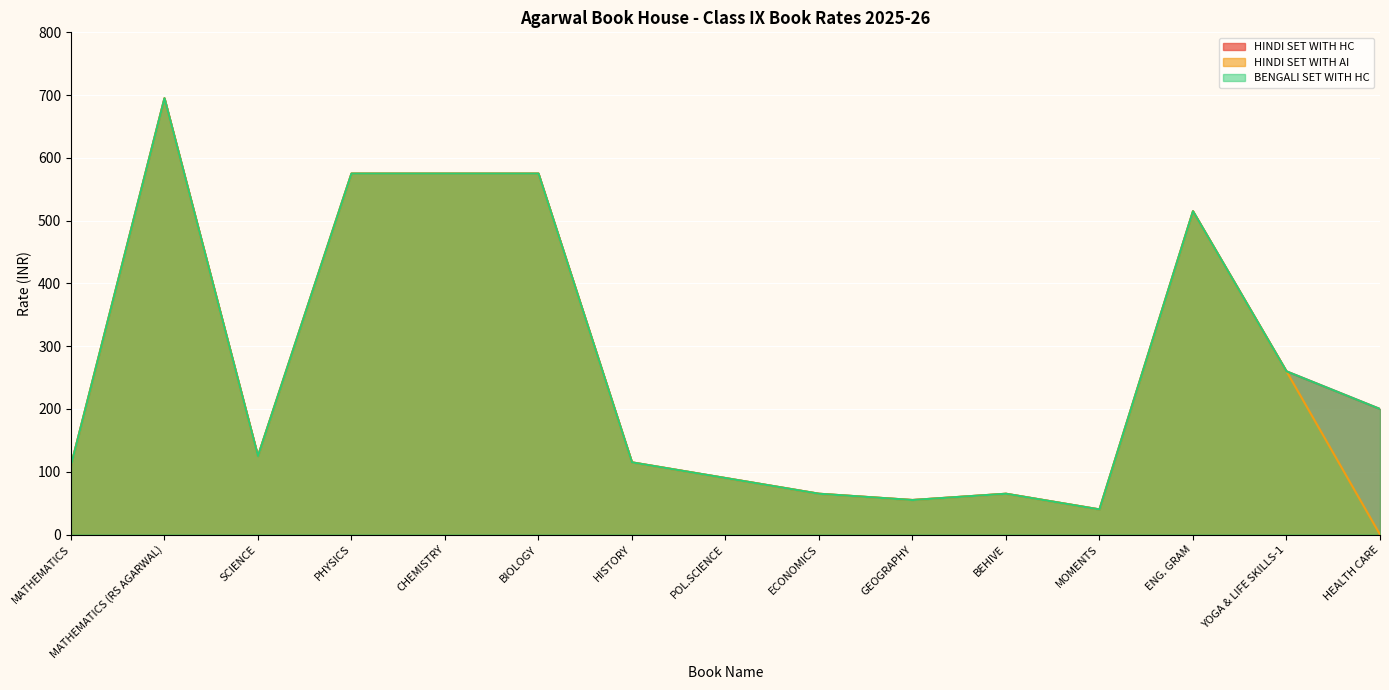

Reading left to right, list all the values displayed in this chart.

HINDI SET WITH HC: MATHEMATICS=110	MATHEMATICS (RS AGARWAL)=695	SCIENCE=125	PHYSICS=575	CHEMISTRY=575	BIOLOGY=575	HISTORY=115	POL.SCIENCE=90	ECONOMICS=65	GEOGRAPHY=55	BEHIVE=65	MOMENTS=40	ENG. GRAM=515	YOGA & LIFE SKILLS-1=260	HEALTH CARE=200
HINDI SET WITH AI: MATHEMATICS=110	MATHEMATICS (RS AGARWAL)=695	SCIENCE=125	PHYSICS=575	CHEMISTRY=575	BIOLOGY=575	HISTORY=115	POL.SCIENCE=90	ECONOMICS=65	GEOGRAPHY=55	BEHIVE=65	MOMENTS=40	ENG. GRAM=515	YOGA & LIFE SKILLS-1=260	HEALTH CARE=0
BENGALI SET WITH HC: MATHEMATICS=110	MATHEMATICS (RS AGARWAL)=695	SCIENCE=125	PHYSICS=575	CHEMISTRY=575	BIOLOGY=575	HISTORY=115	POL.SCIENCE=90	ECONOMICS=65	GEOGRAPHY=55	BEHIVE=65	MOMENTS=40	ENG. GRAM=515	YOGA & LIFE SKILLS-1=260	HEALTH CARE=200